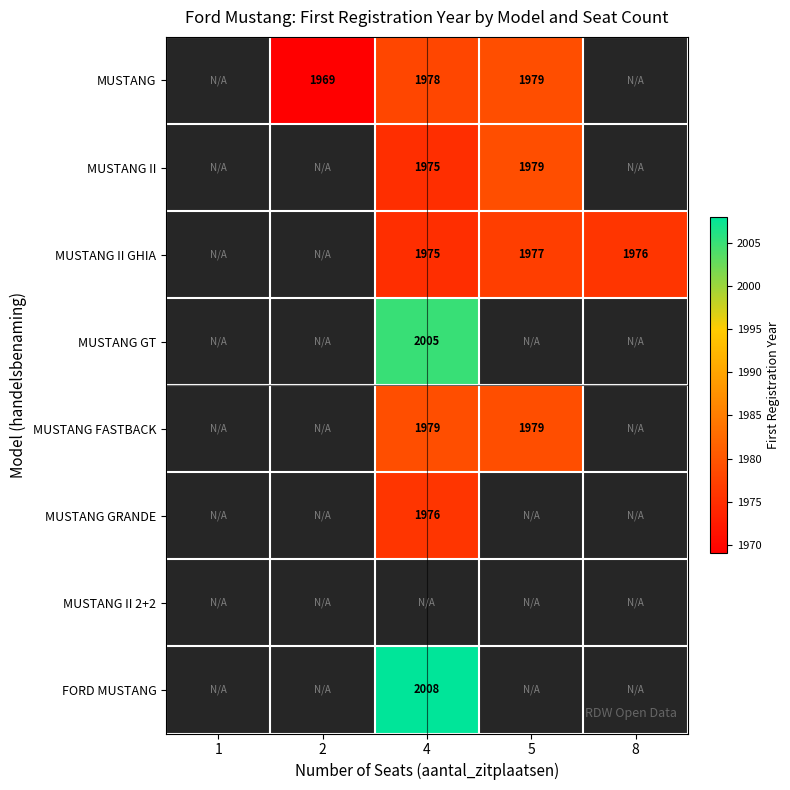

What is the spread (max minus min) of values at 4?

33.0